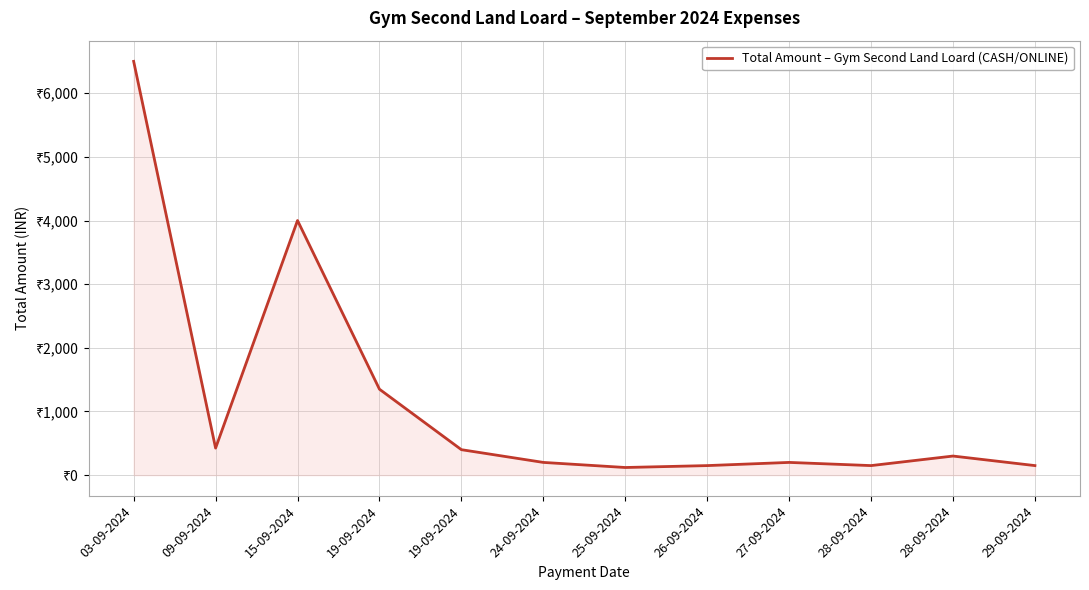

Is this an area chart (filled region under the line)?

Yes